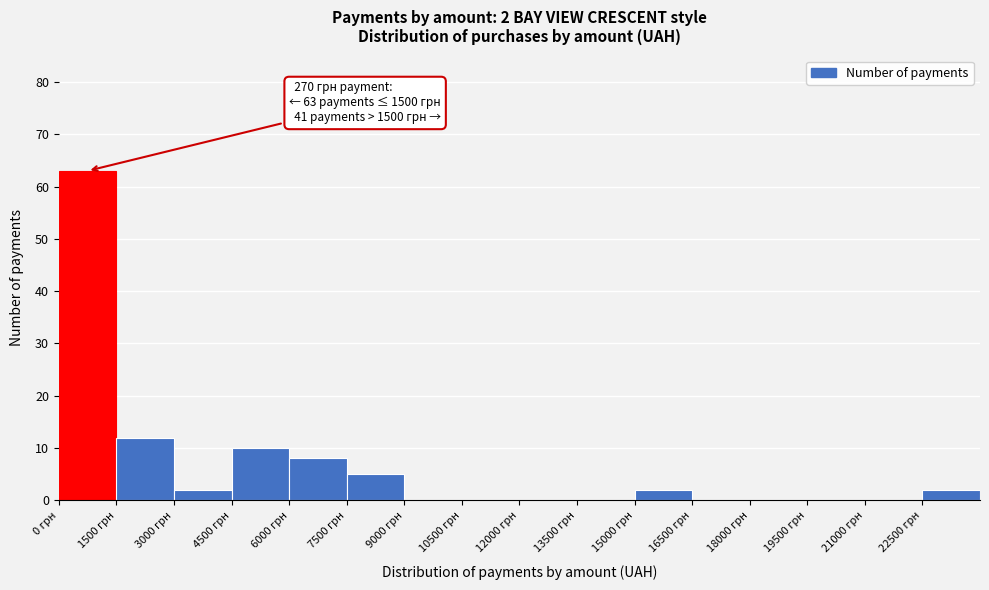

Over which range of the x-axis is the bar tallest?

0 to 1500